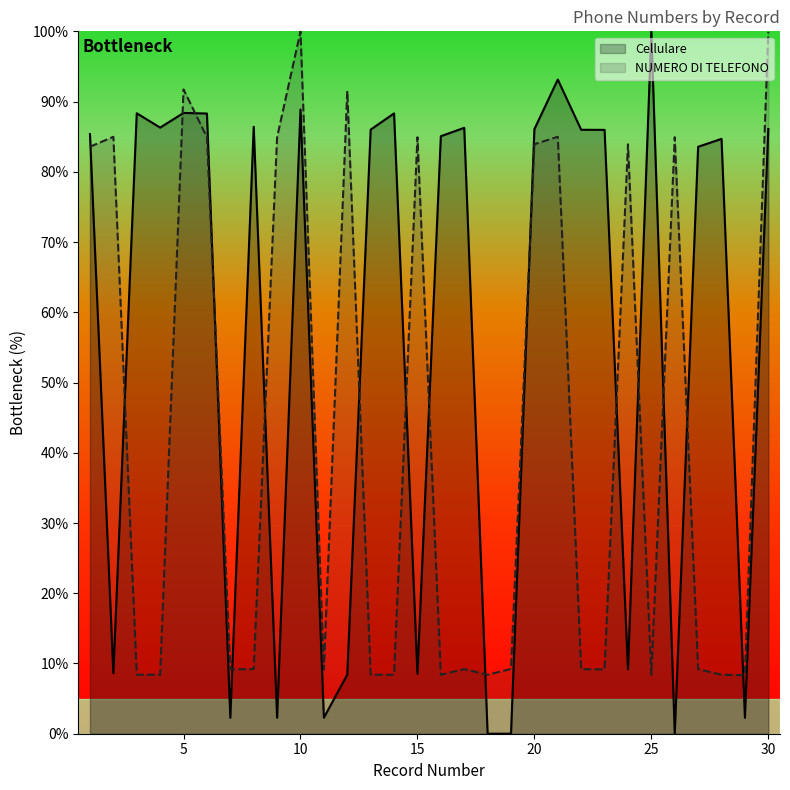

How many times do Cellulare and NUMERO DI TELEFONO cross each other?

17